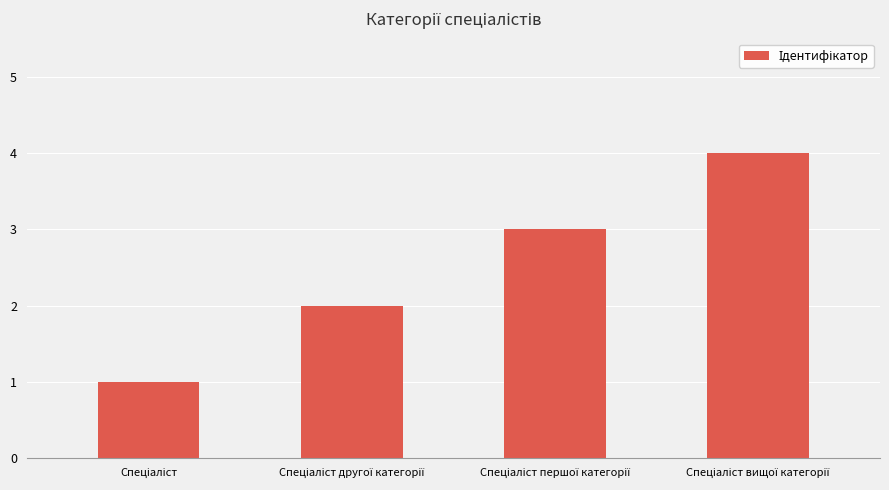

What is the difference between the maximum and minimum values?

3